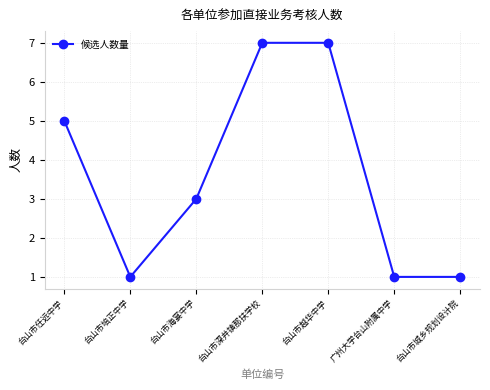

Reading right to left, transcribe all the data shown in this chart.

1	1	7	7	3	1	5